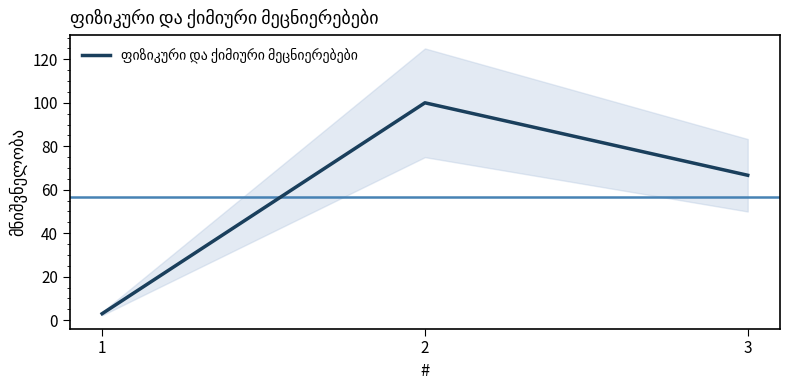

Approximately how many times larger is the value at 3 compared to 2?

0.7